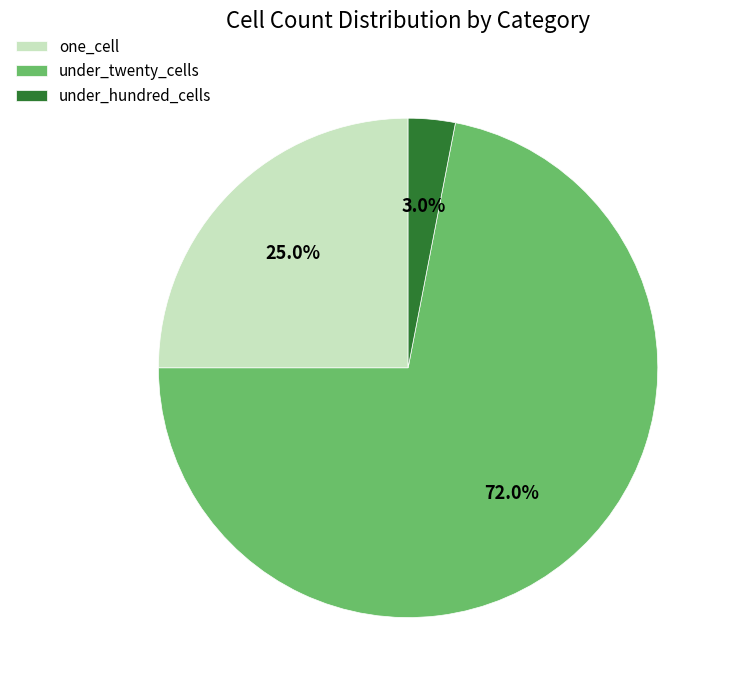

What is the majority slice?

under_twenty_cells